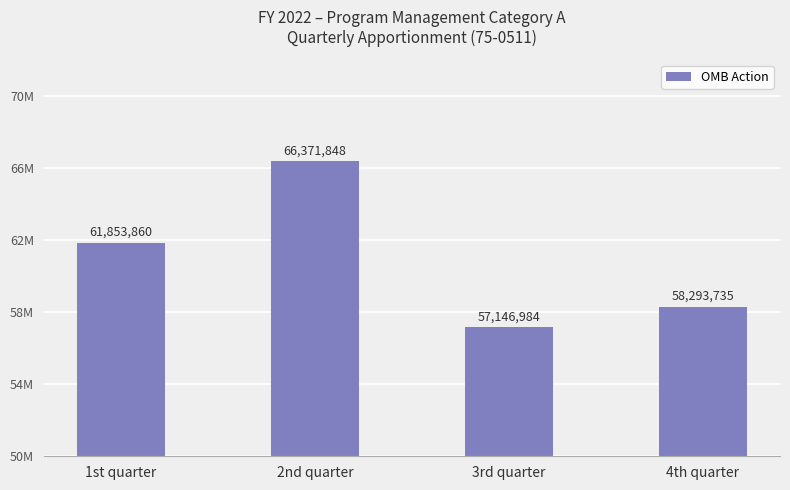

Rank the categories by value from highest to lowest.

2nd quarter, 1st quarter, 4th quarter, 3rd quarter